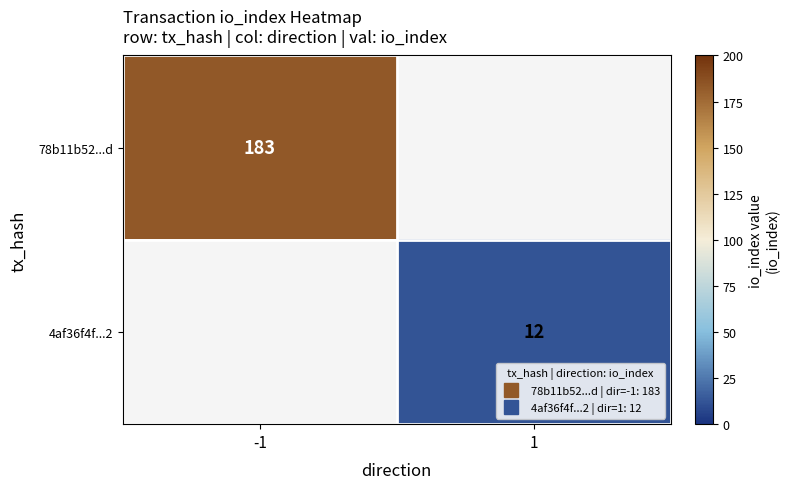

Rank the series by their average value, from highest to lowest.

78b11b52...d, 4af36f4f...2